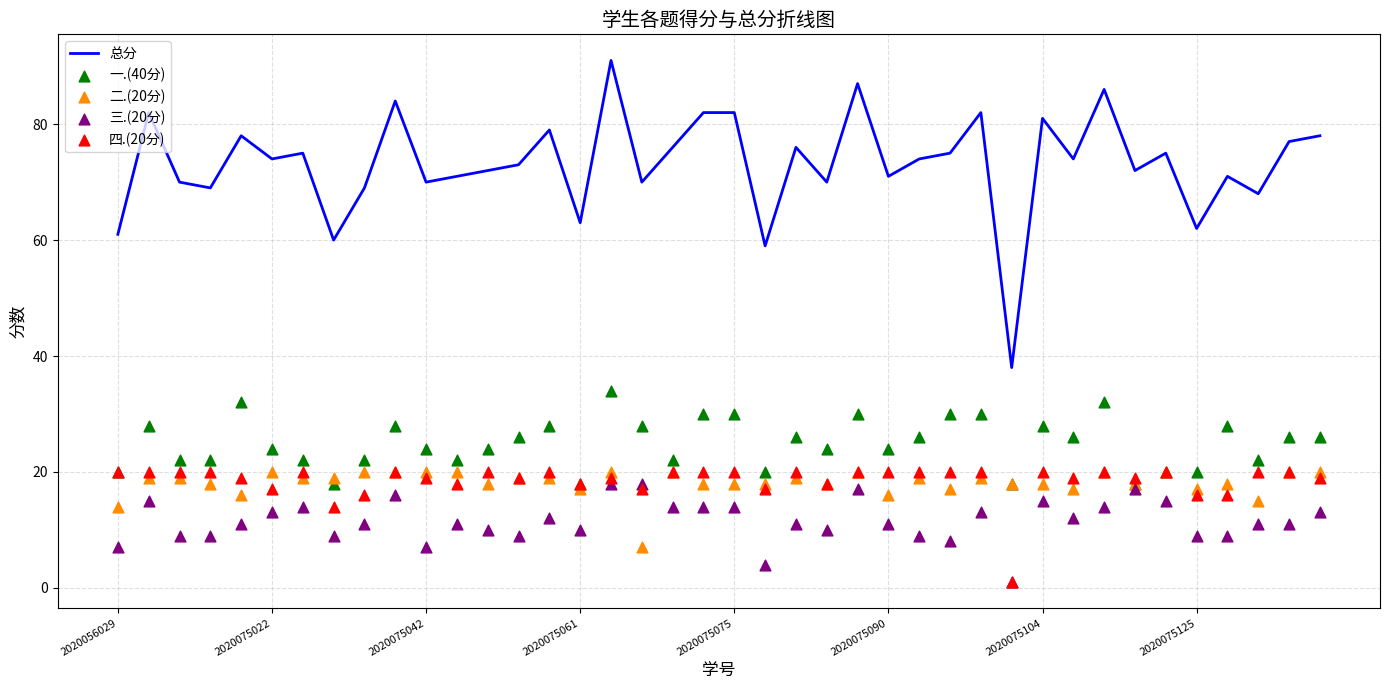

Which series has the largest total across all categories?

总分